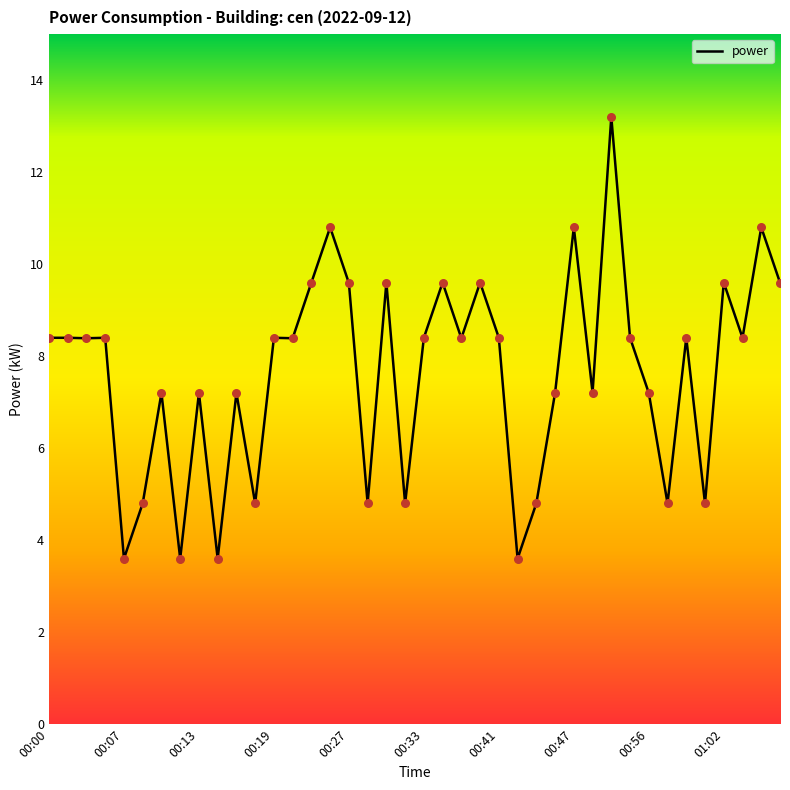

What is the greatest value displayed?

13.2